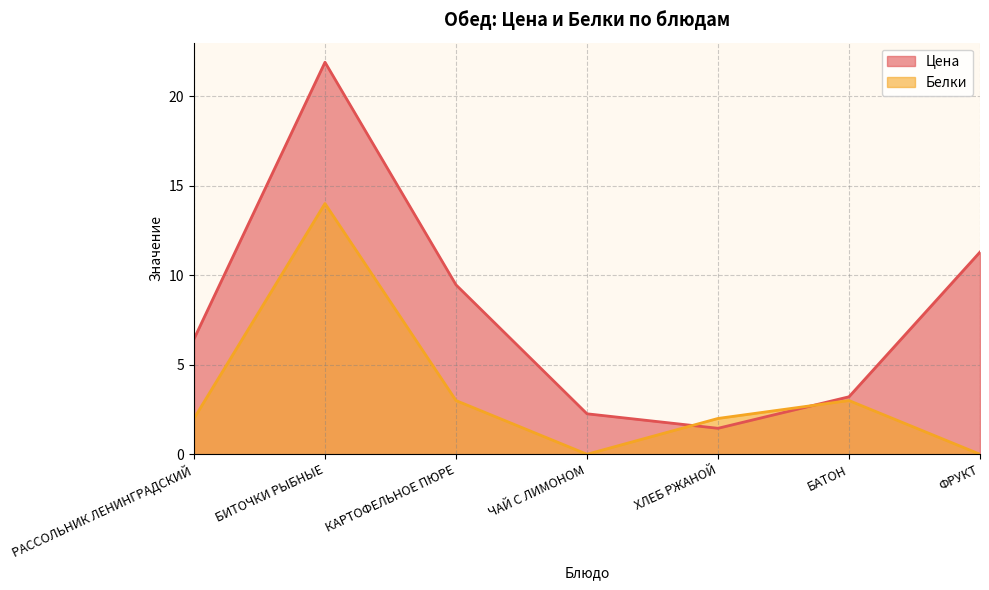

Which series has the largest total across all categories?

Цена